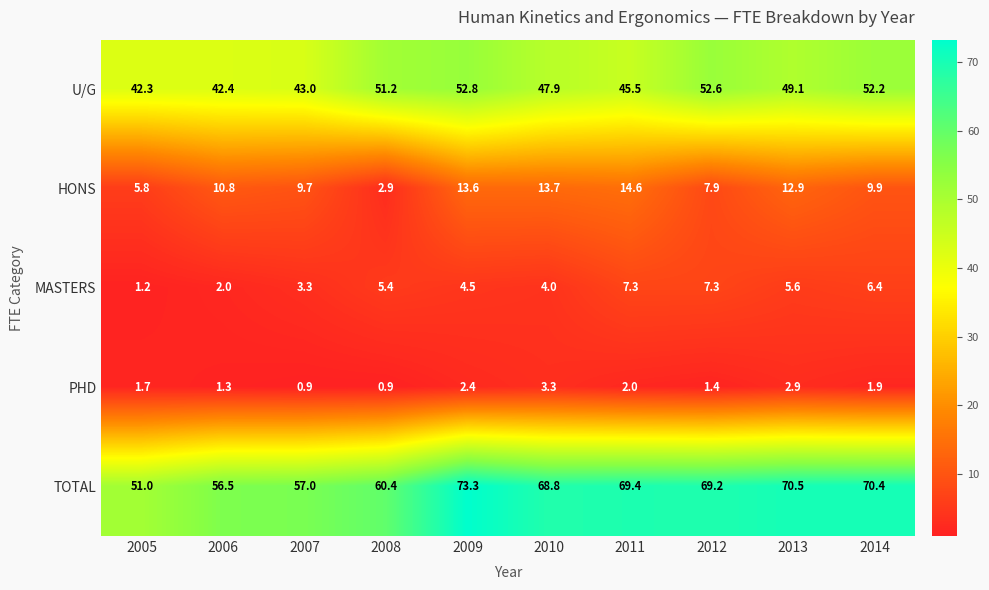

At how many categories does at least one series exceed 1?

10